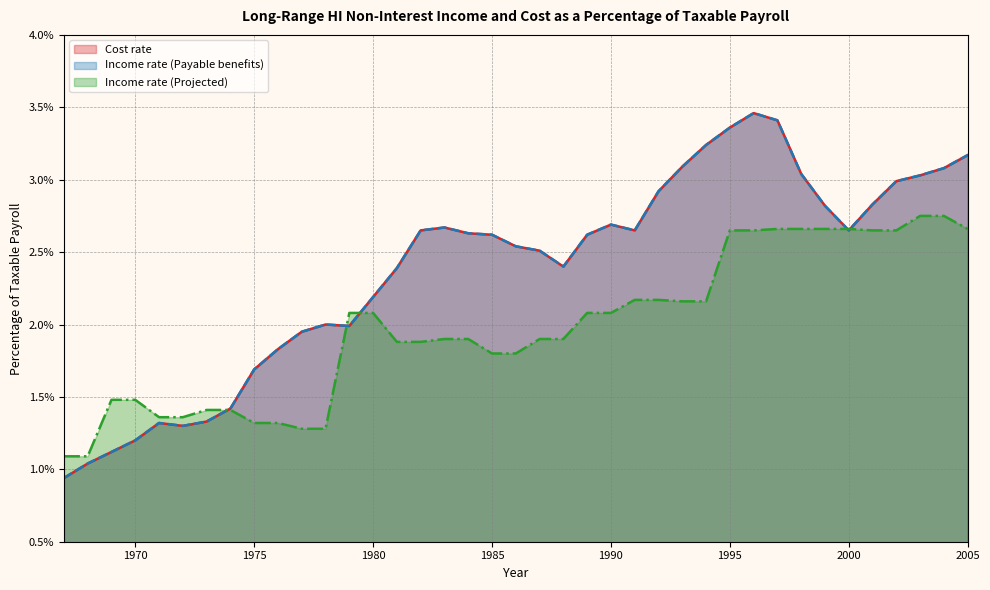

Where is the first local minimum for Cost rate?

1972